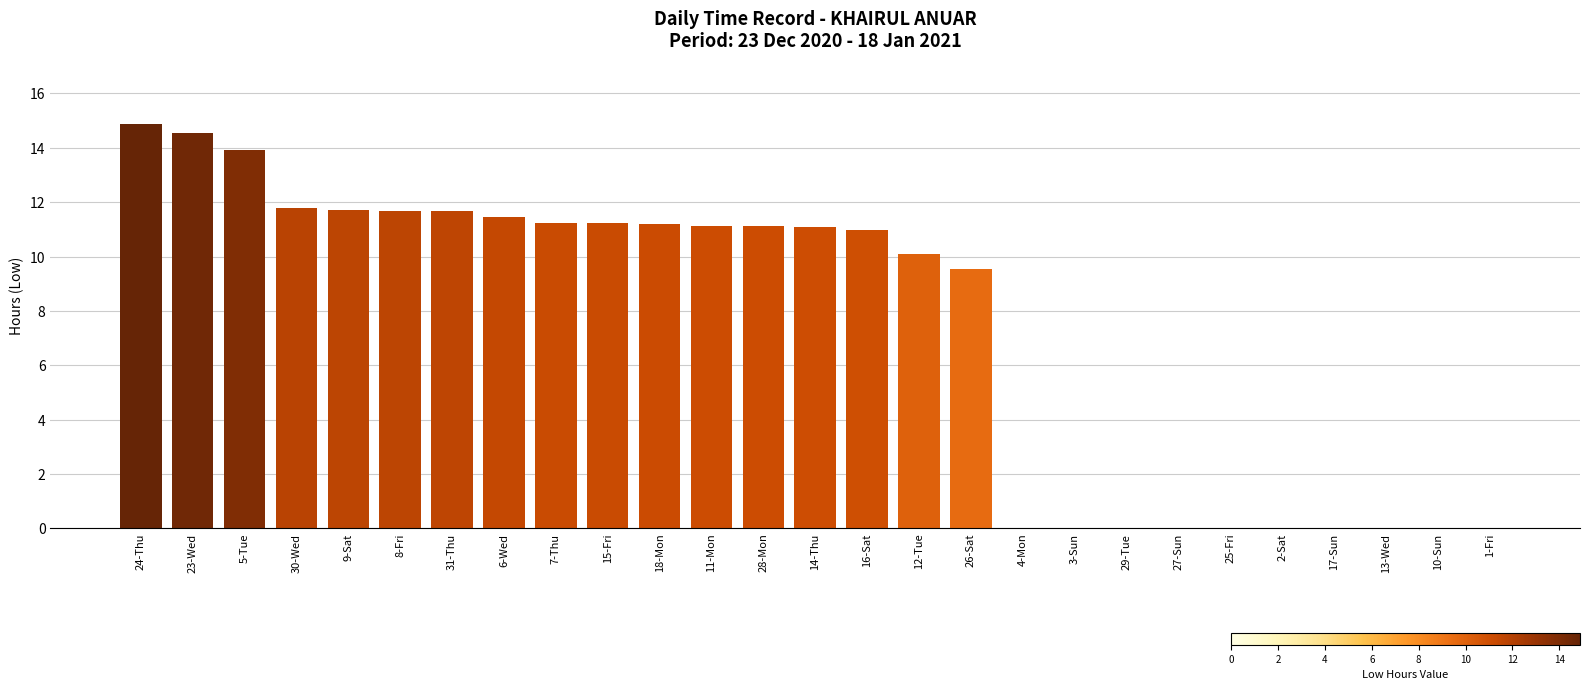

The value at 23-Wed is 14.5. True or false?

True